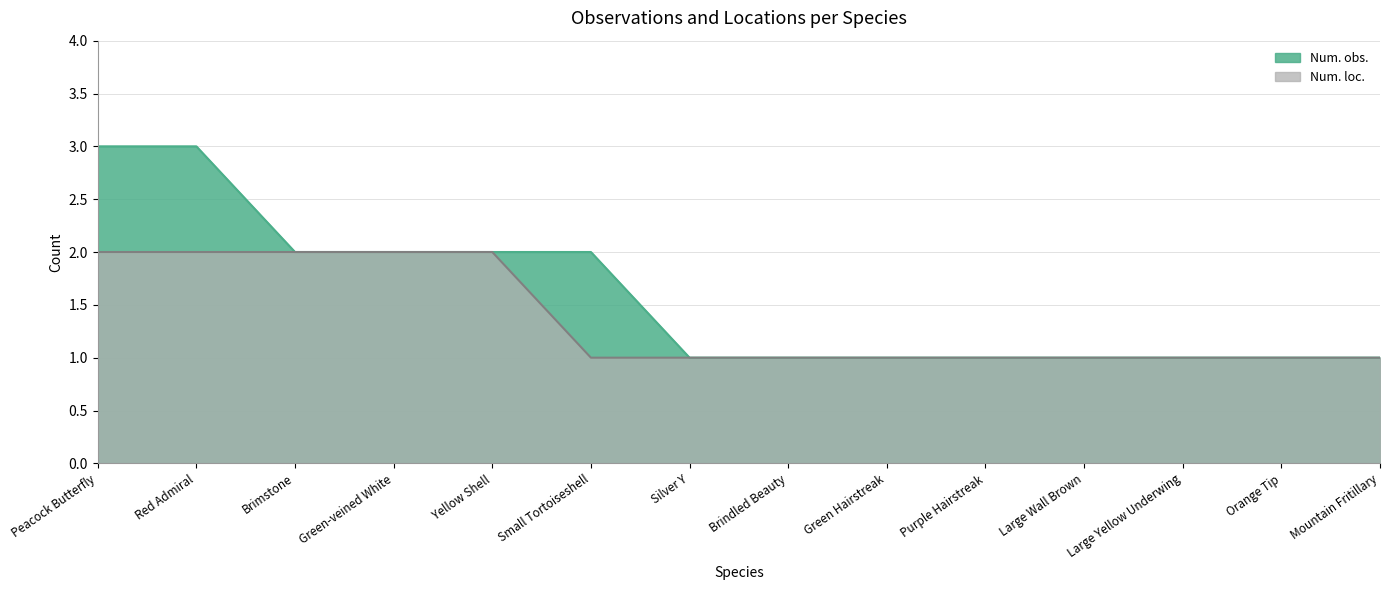

What is the maximum value shown in the chart?

3